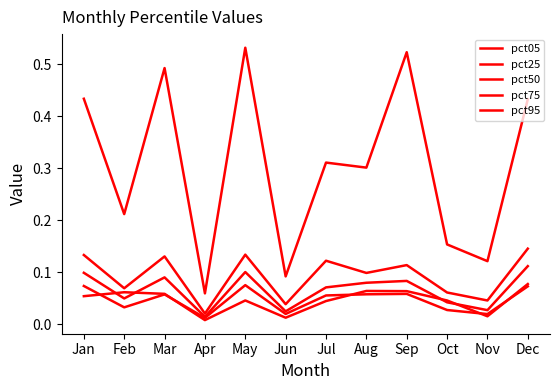

Reading left to right, list all the values displayed in this chart.

pct05: 0.1	0.1	0.1	0.0	0.0	0.0	0.0	0.1	0.1	0.0	0.0	0.1
pct25: 0.1	0.0	0.1	0.0	0.1	0.0	0.1	0.1	0.1	0.0	0.0	0.1
pct50: 0.1	0.0	0.1	0.0	0.1	0.0	0.1	0.1	0.1	0.0	0.0	0.1
pct75: 0.1	0.1	0.1	0.0	0.1	0.0	0.1	0.1	0.1	0.1	0.0	0.1
pct95: 0.4	0.2	0.5	0.1	0.5	0.1	0.3	0.3	0.5	0.2	0.1	0.4